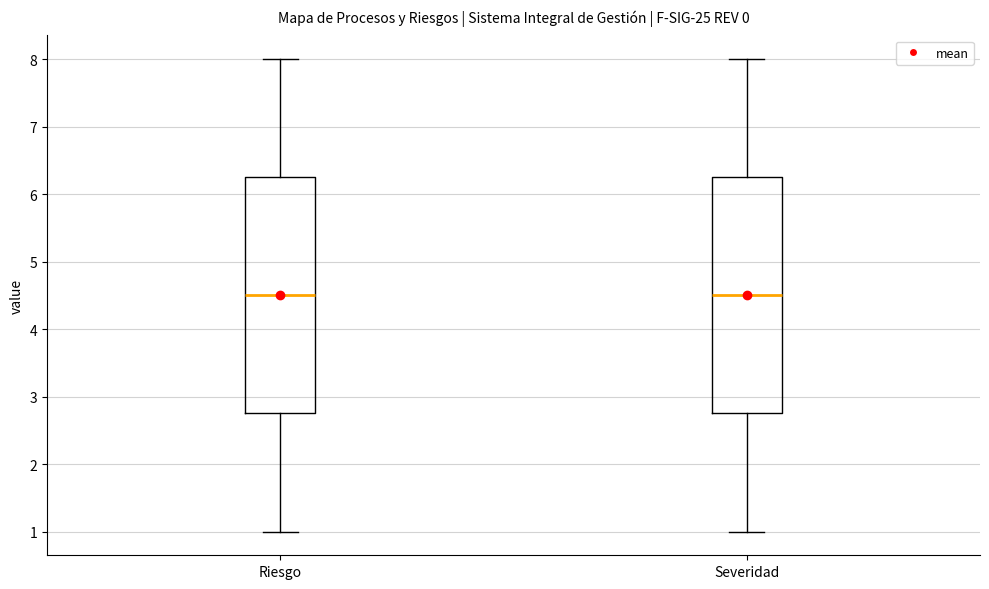

Reading left to right, read every box against the y-axis: the position of its median line, the range the box covers, and the ends of its whiskers. The values are not printed on the chart, so give them approximately, as read against the axis.

Riesgo: median 4.5, box 2.8 to 6.3, whiskers 1.0 to 8.0
Severidad: median 4.5, box 2.8 to 6.3, whiskers 1.0 to 8.0